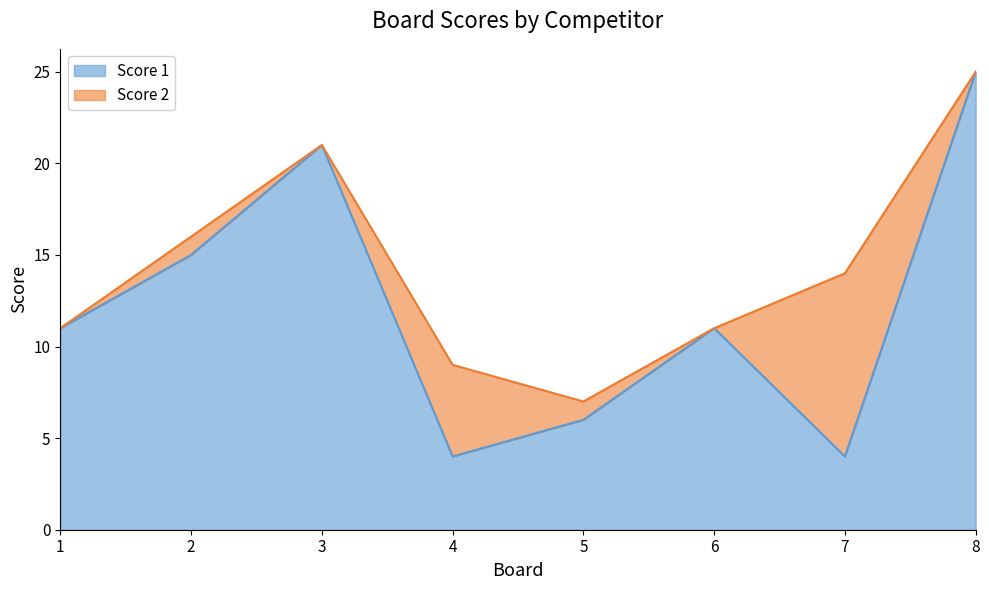

Which has a higher value, 4 or 6?

6